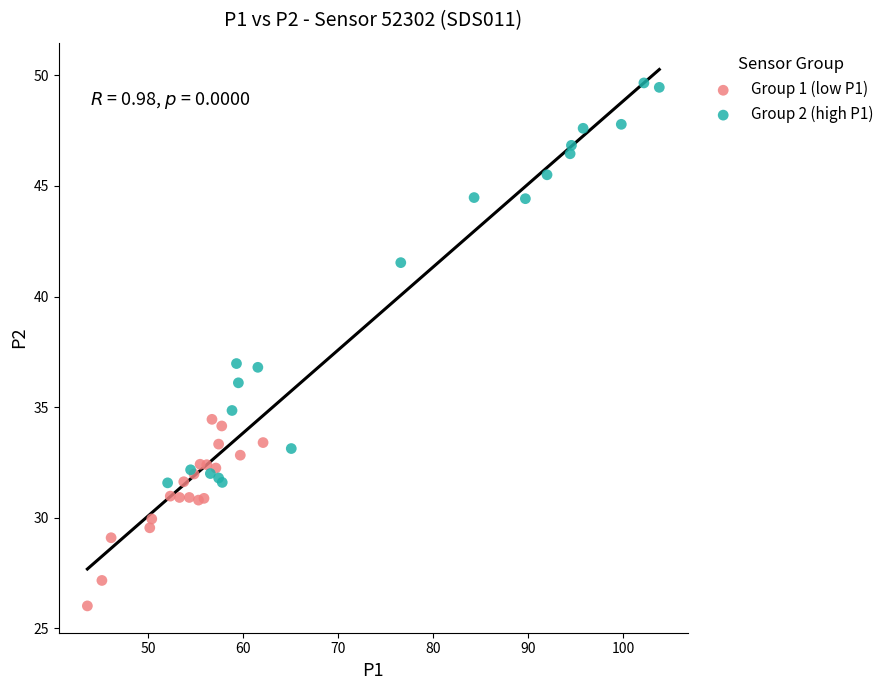

Which series has the largest Y range (max minus min)?

Group 2 (high P1)